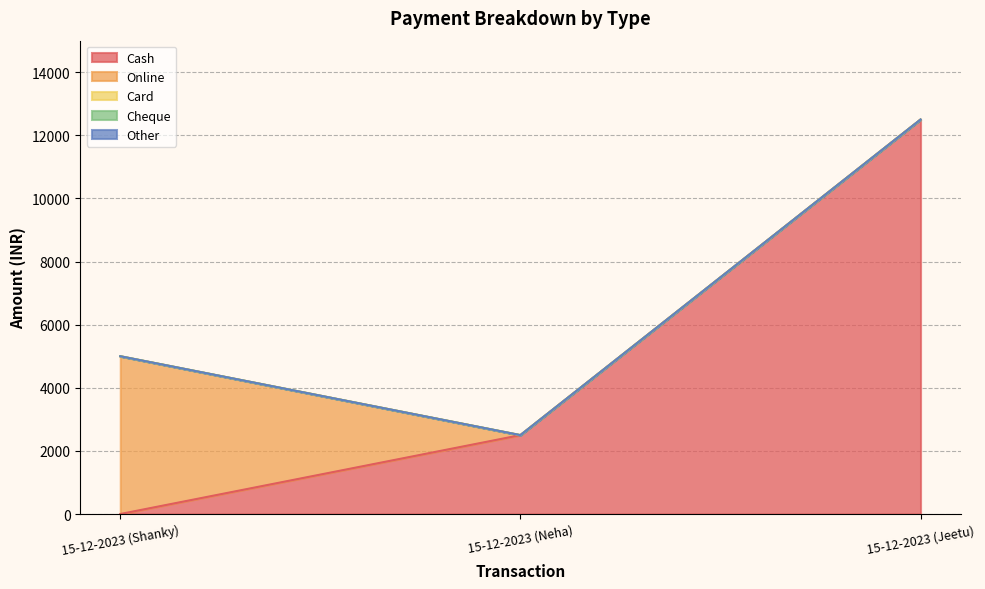

Rank the series at 15-12-2023 (Neha) from lowest to highest value.

Online, Card, Cheque, Other, Cash